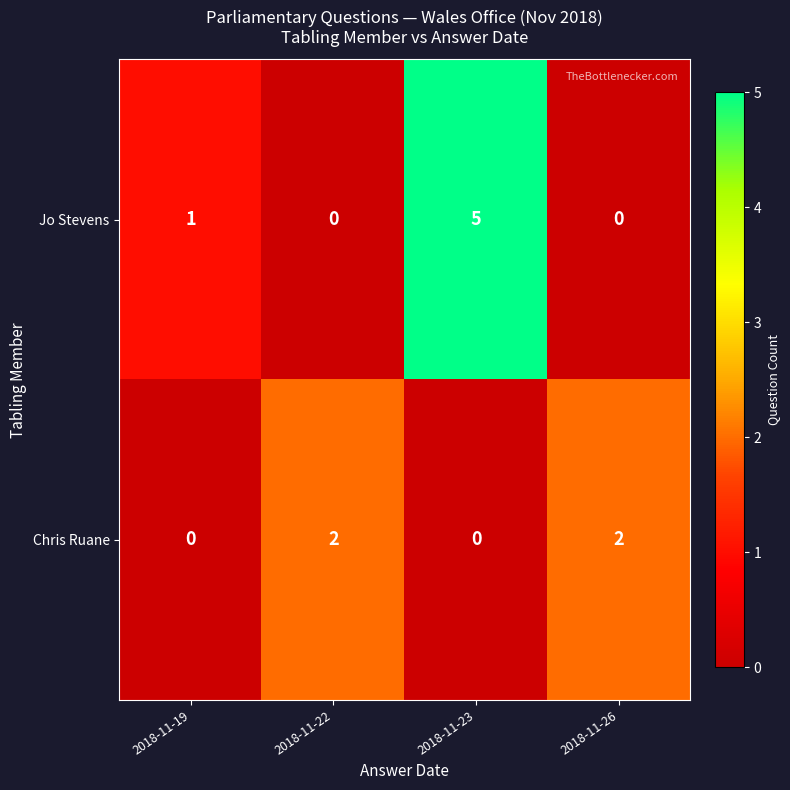

Reading right to left, what are all the values shown in this chart?

Jo Stevens: 0	5	0	1
Chris Ruane: 2	0	2	0